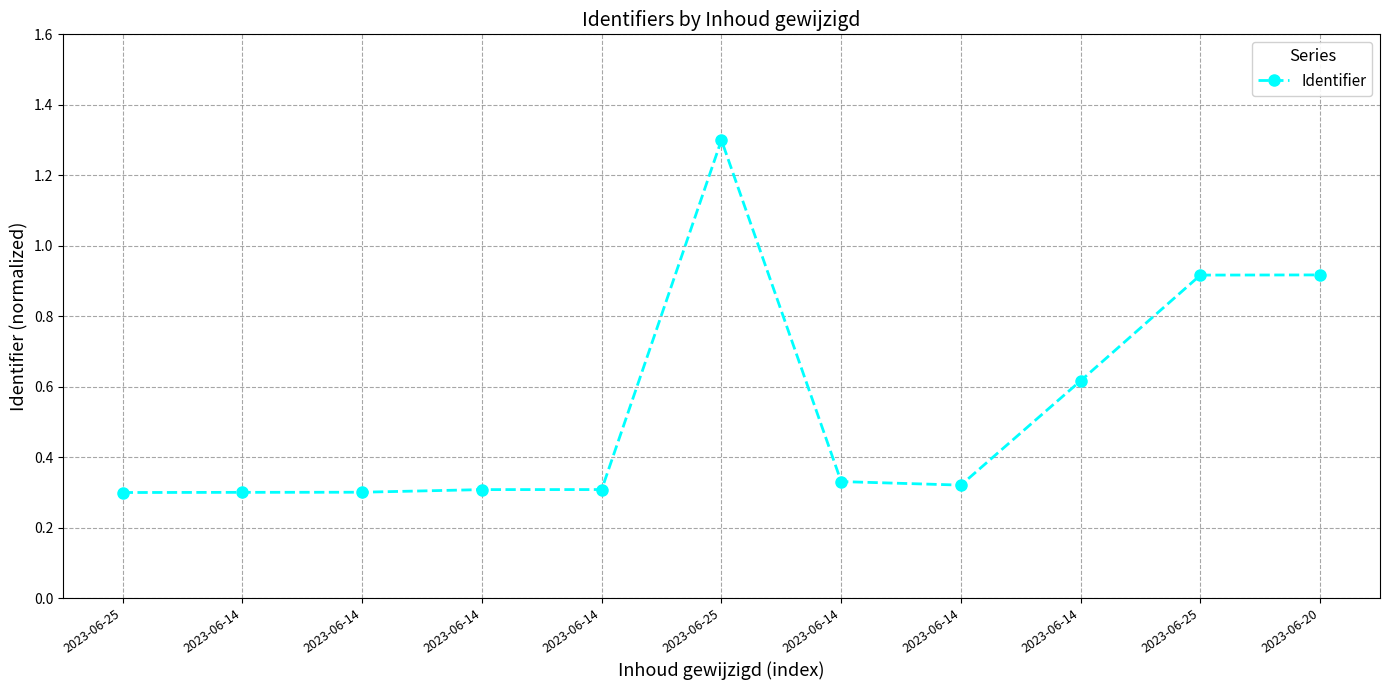

Reading left to right, list all the values displayed in this chart.

0.3	0.3	0.3	0.3	0.3	1.3	0.3	0.3	0.6	0.9	0.9